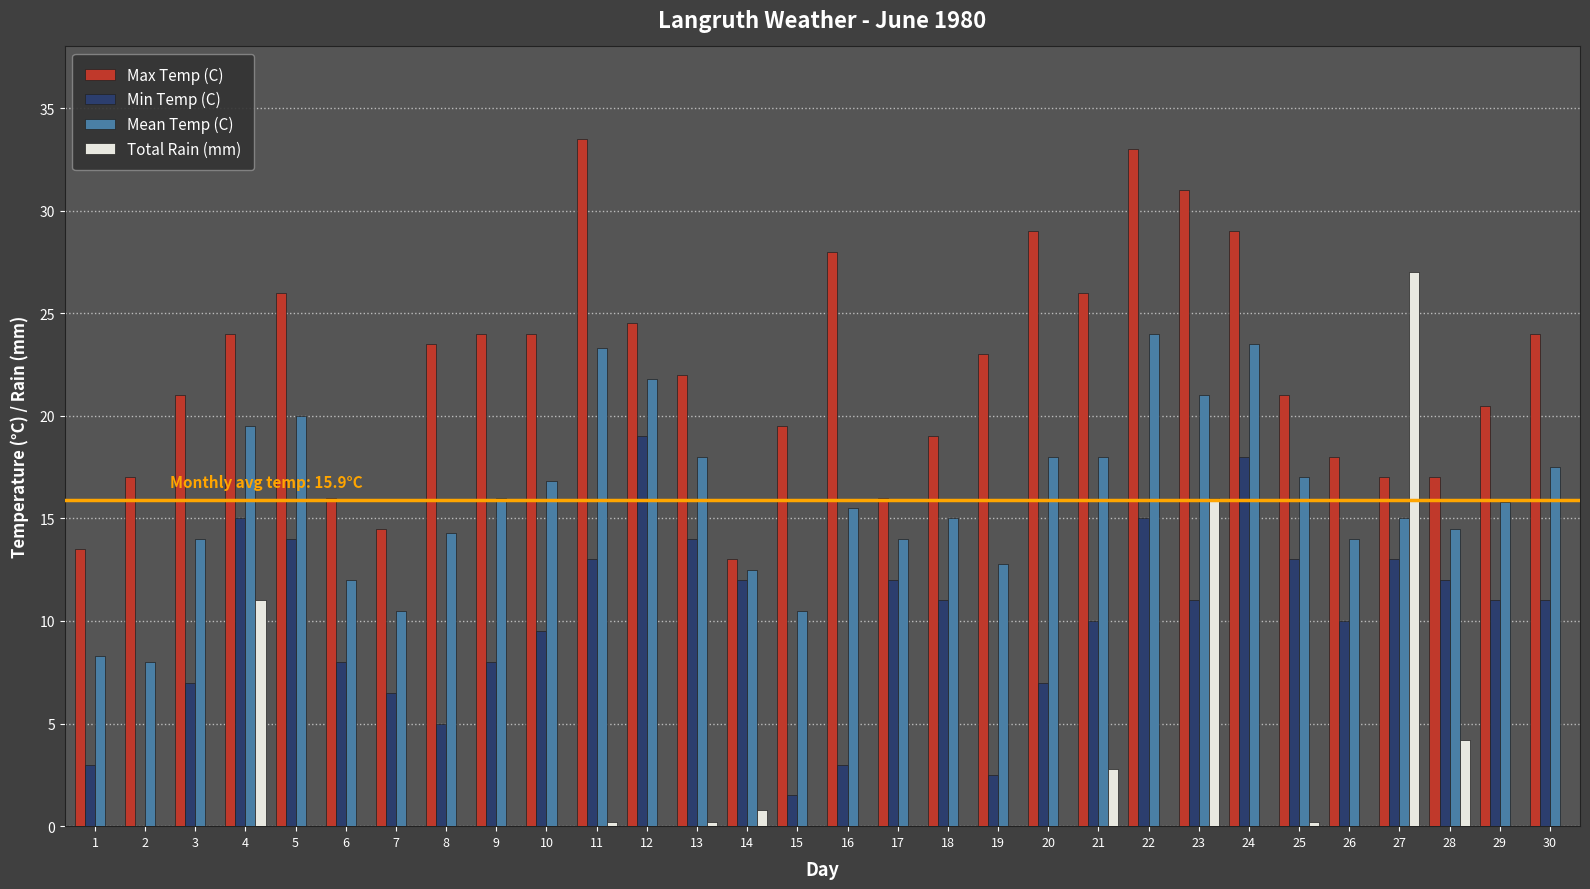

Is it true that Min Temp (C) equals 5.0 at 8?

True